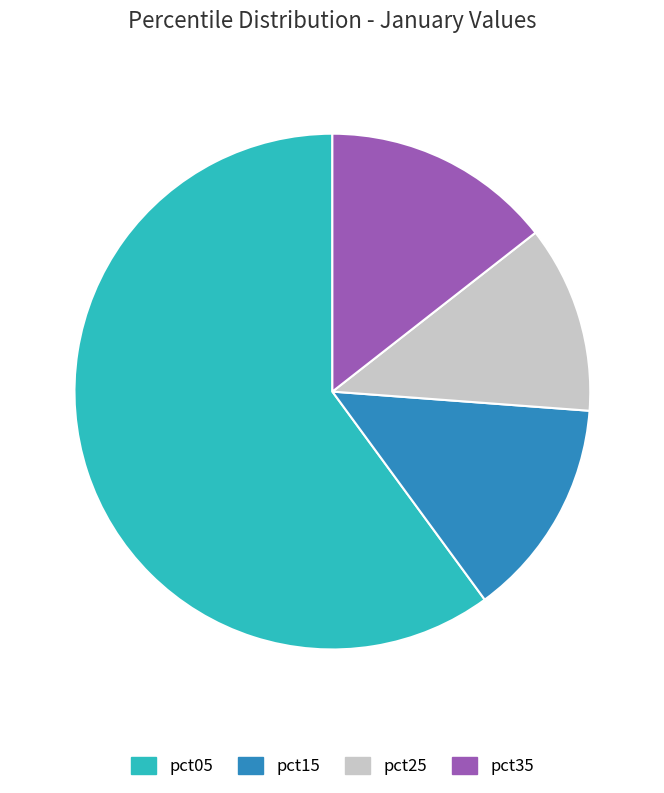

Rank the categories by value from highest to lowest.

pct05, pct35, pct15, pct25